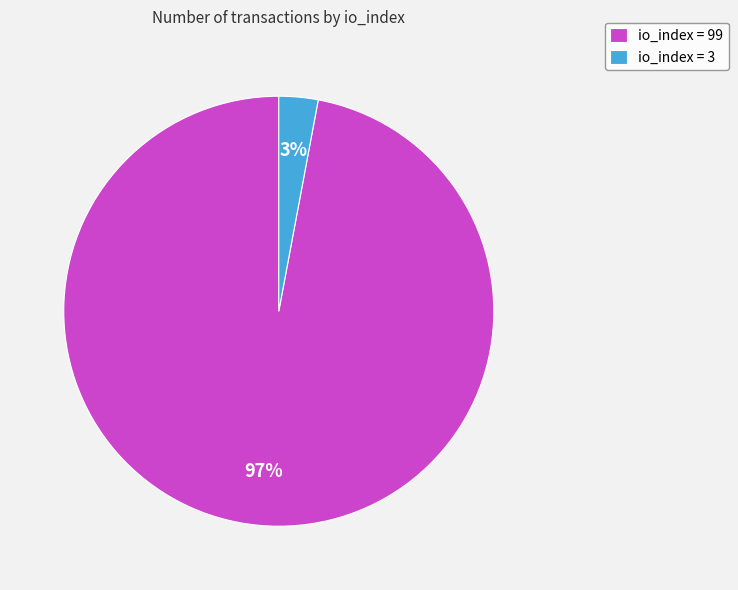

How many slices are in this pie chart?

2